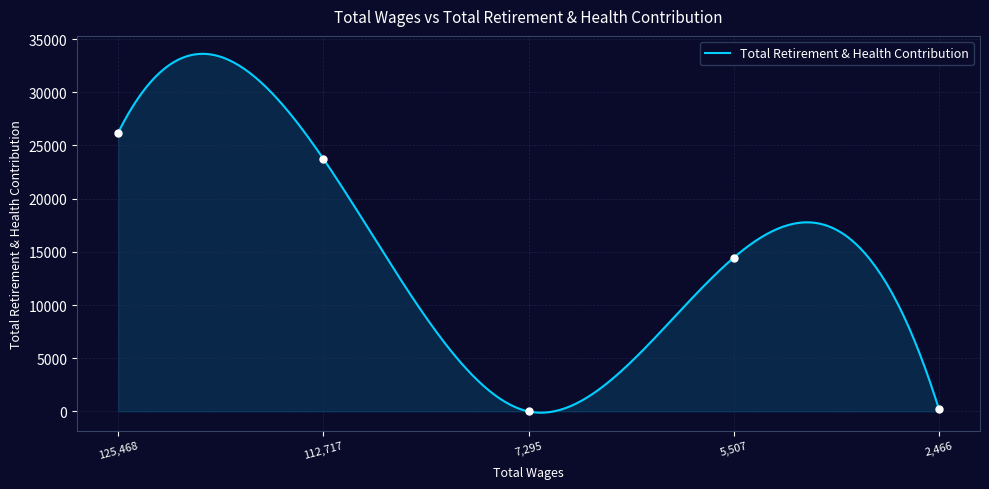

What value does the data have at 112717.0, to the nearest 50?

23750